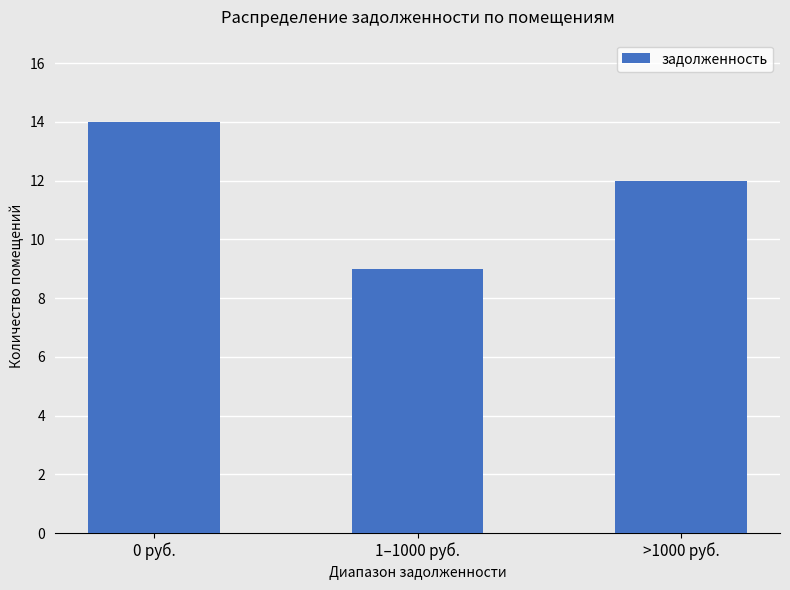

What is the label of the 3rd bar from the left?

>1000 руб.